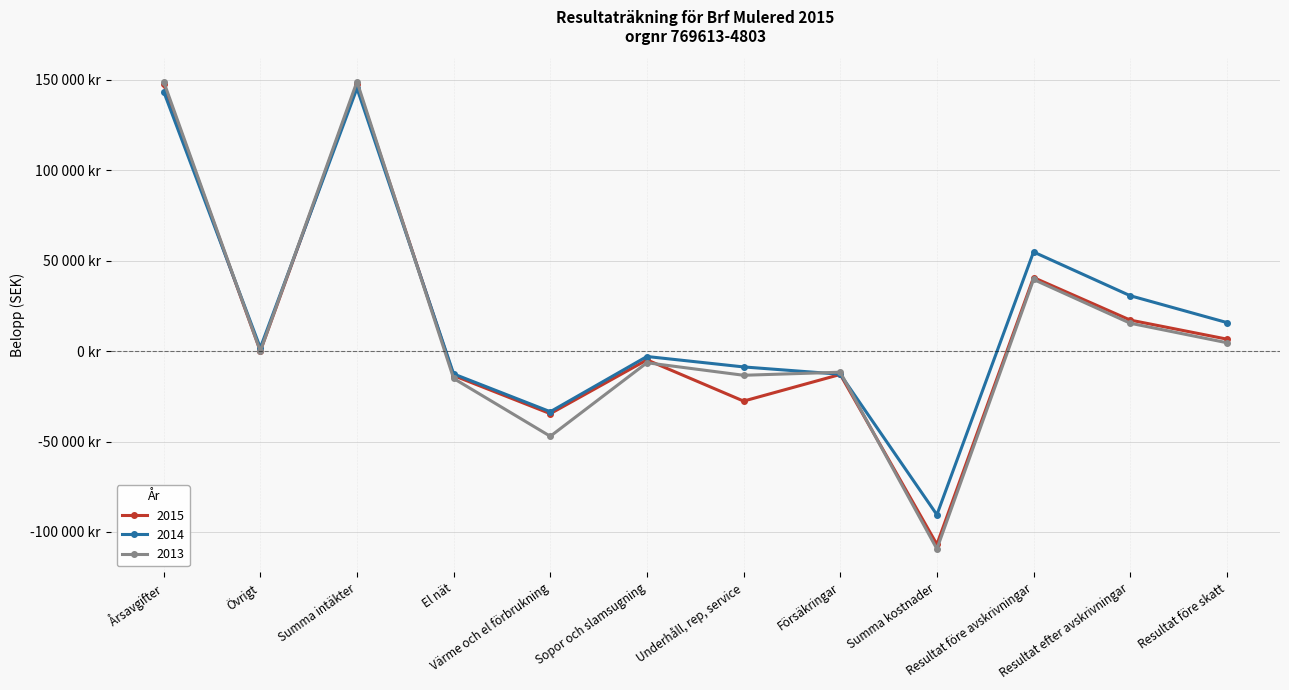

What is the smallest value displayed?

-109422